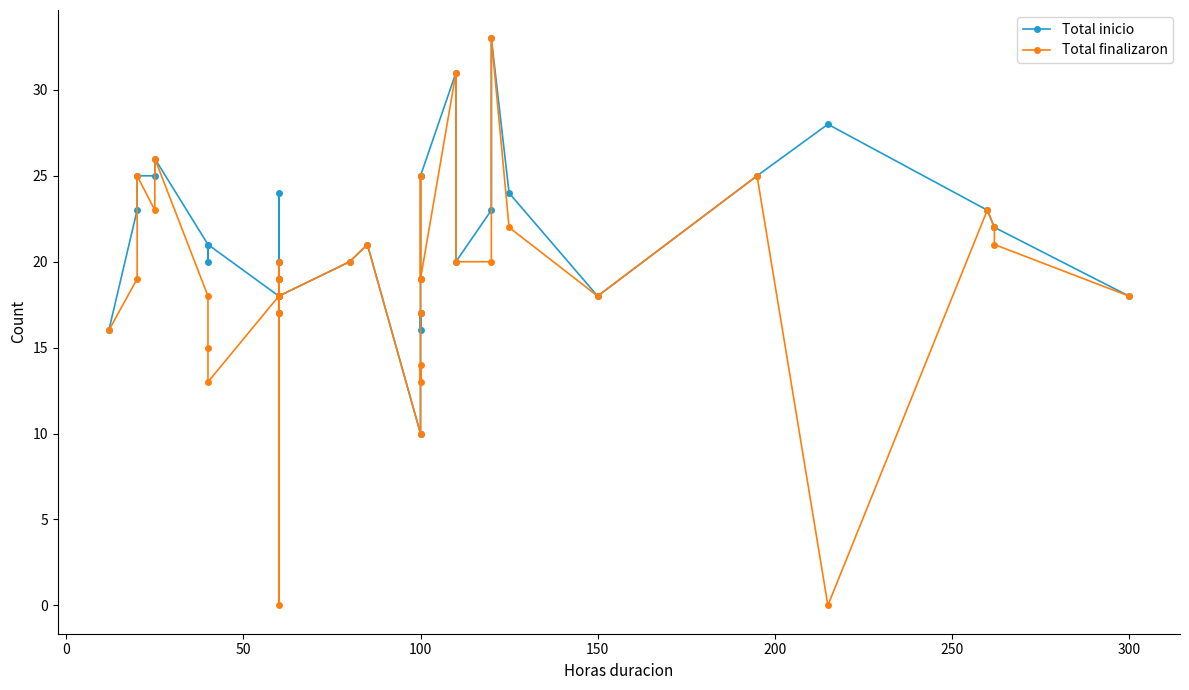

How many lines are shown in the chart?

2